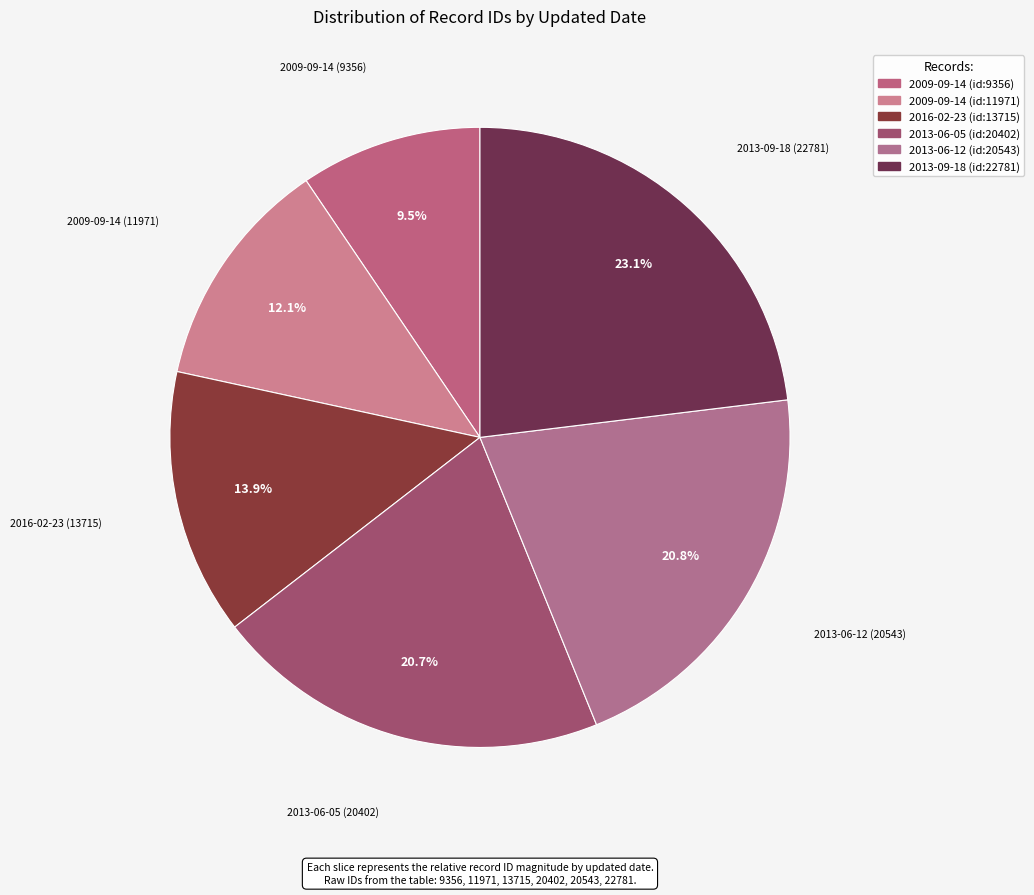

What is the total percentage of 2013-09-18 (id:22781) and 2016-02-23 (id:13715)?

37.0%